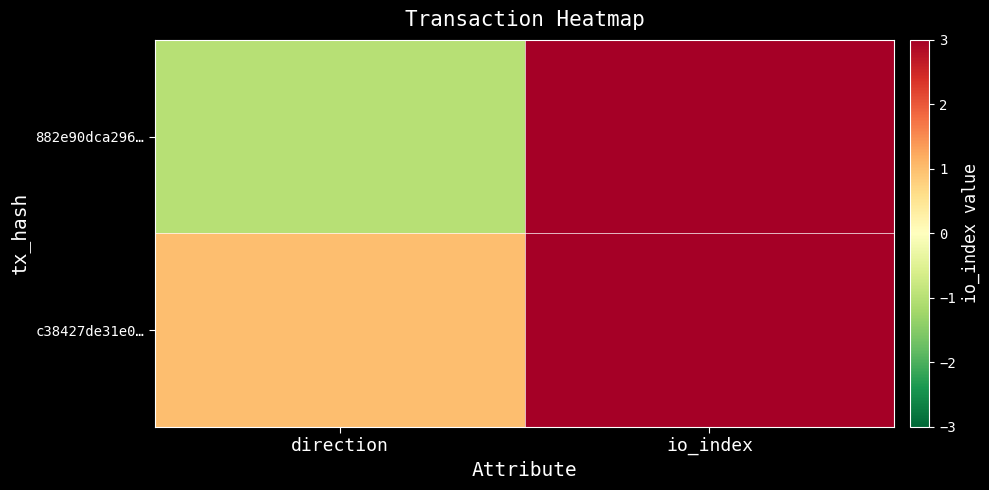

Rank the series by their maximum value, from lowest to highest.

882e90dca296…, c38427de31e0…